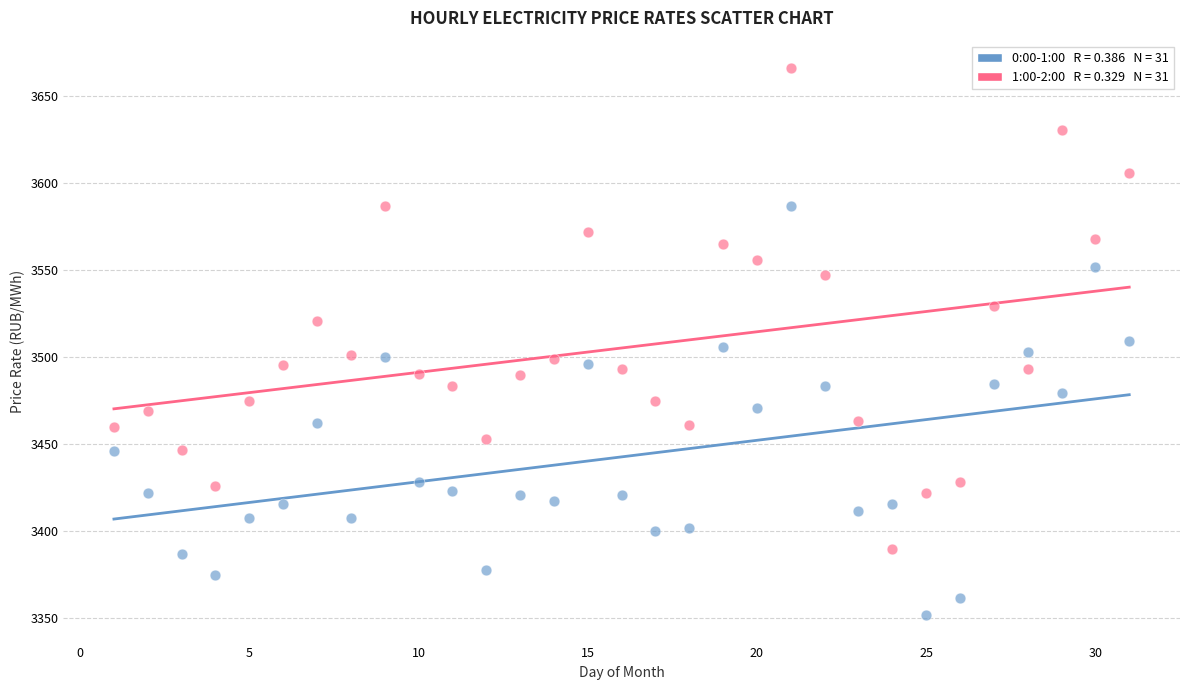

Across all data points, what is the range of Y values (max minus min)?

314.7